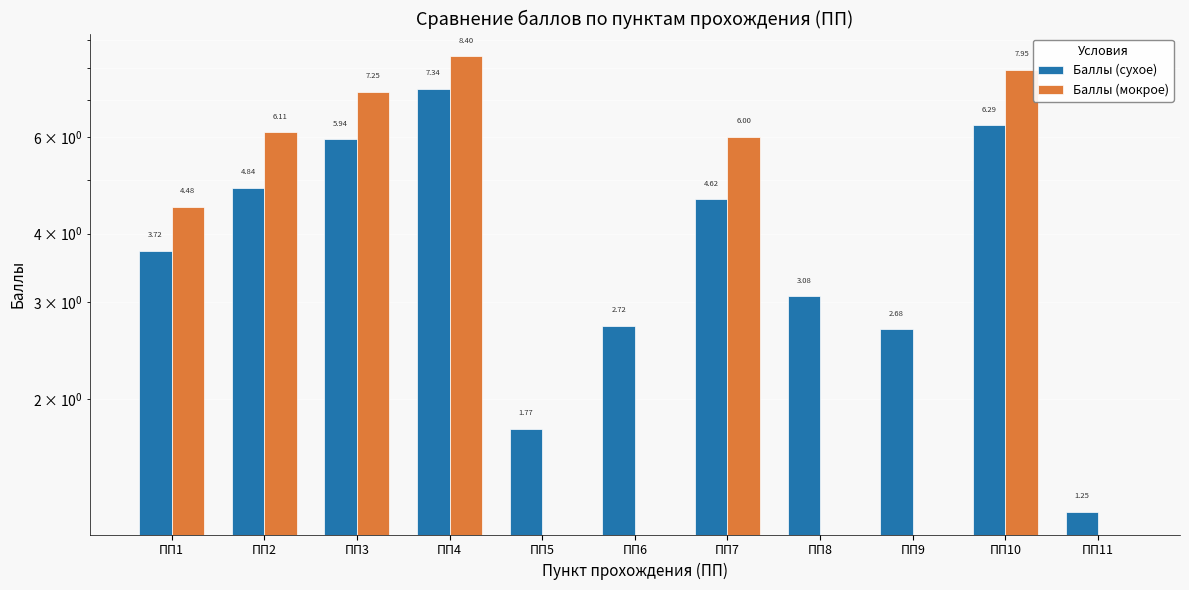

What is the difference between the second highest and minimum values in the Баллы (мокрое) series?

8.0